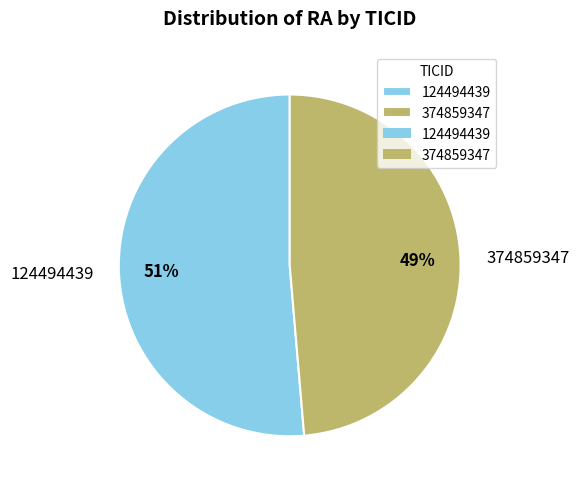

The 124494439 slice represents 60% of the pie. True or false?

False